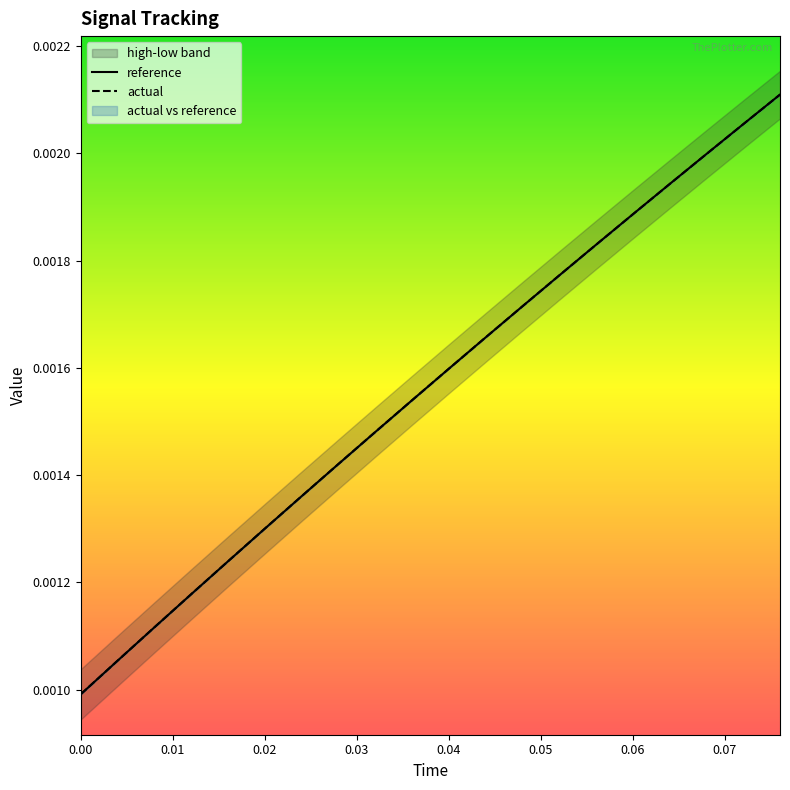

The value of actual at 0.01 is 0.0. True or false?

True